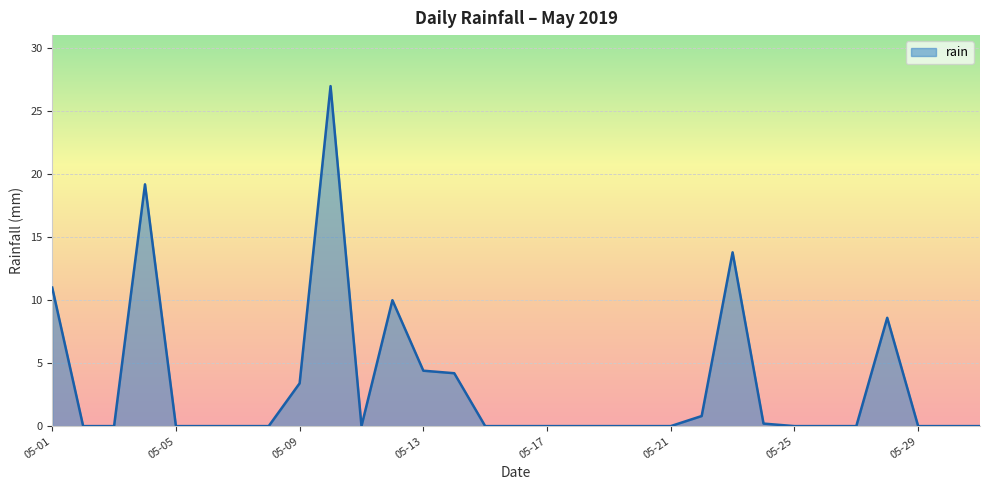

Where is the first local maximum?

2019-05-04